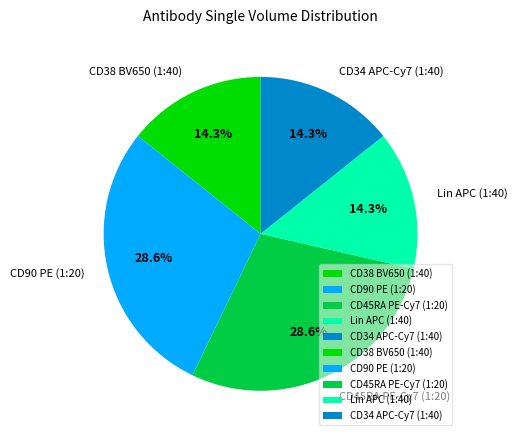

The CD90 PE (1:20) slice represents 16% of the pie. True or false?

False